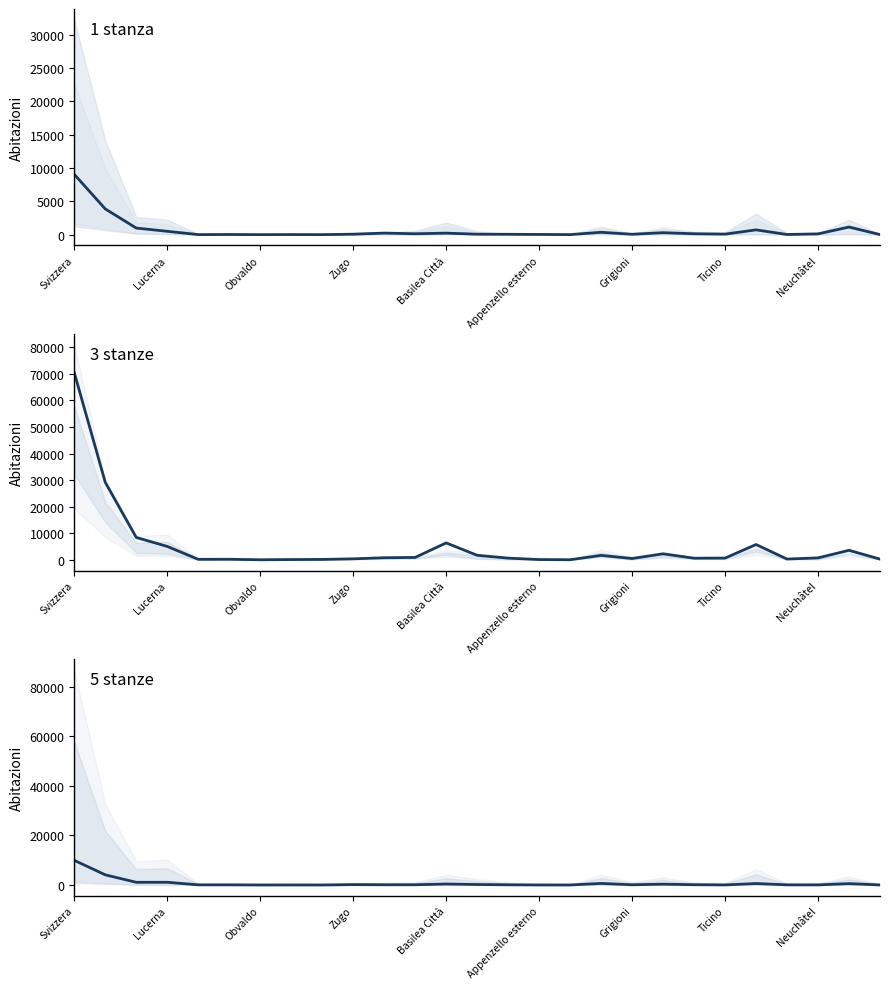

What is the difference between the highest and lowest values at 10?

693